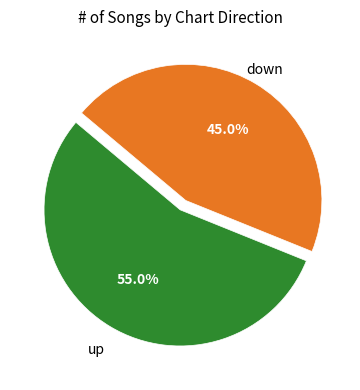

What is the largest slice in the pie chart?

up